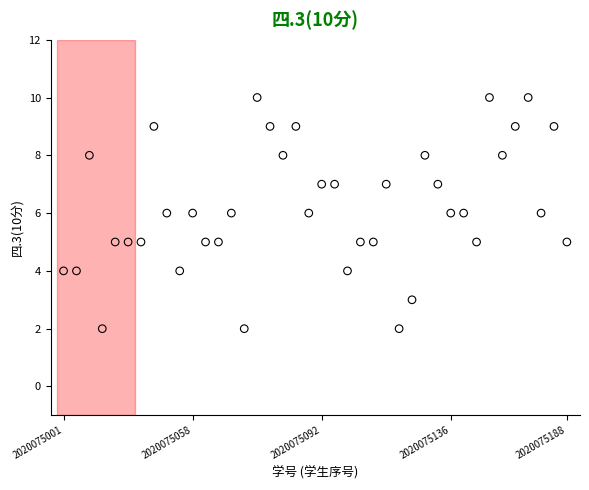

What is the range of Y values (max minus min)?

8